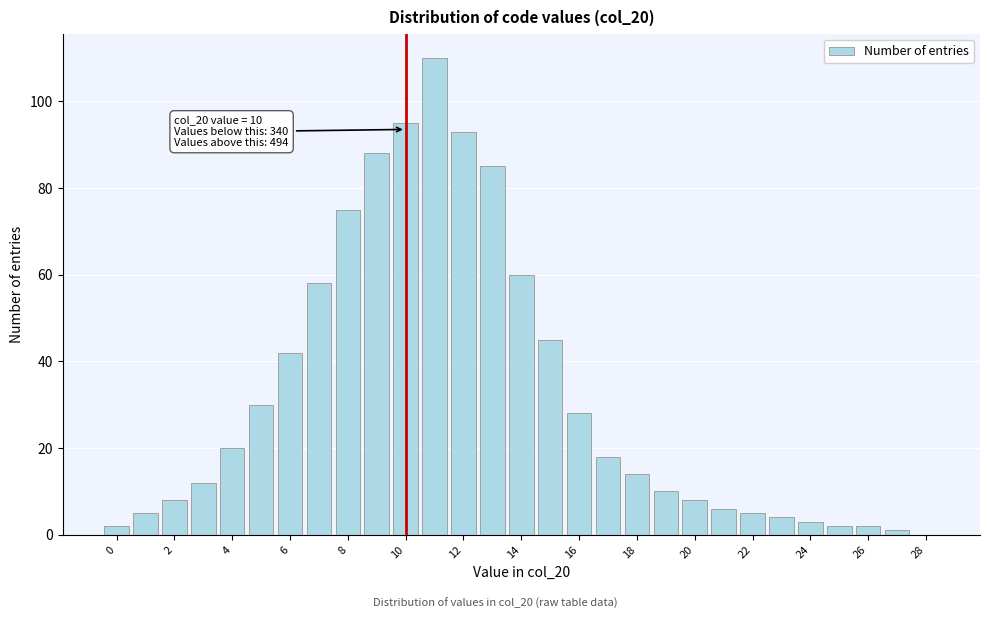

Which range on the x-axis has the tallest bar?

10.5 to 11.5